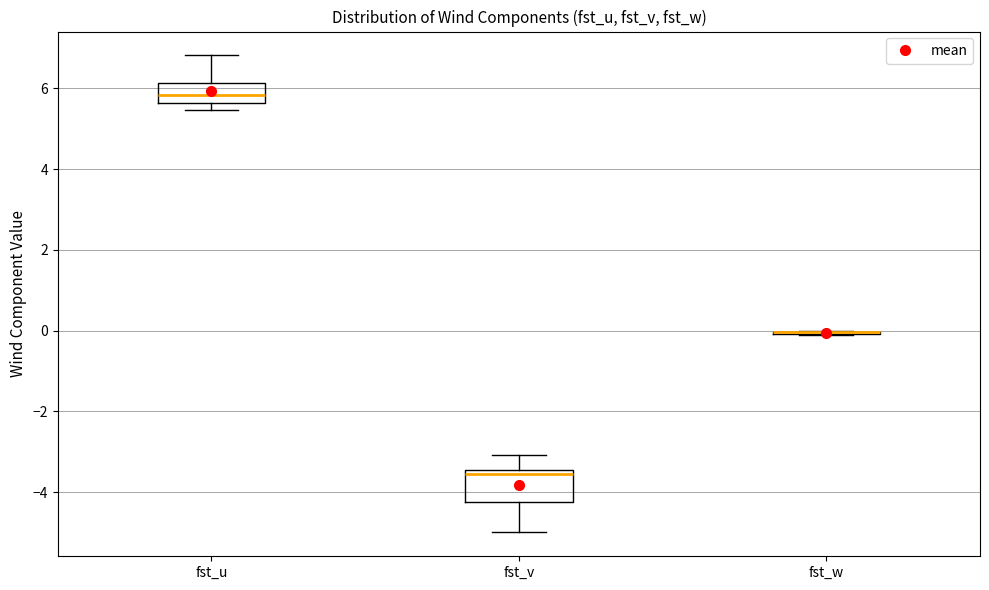

Reading left to right, transcribe this box plot: for each box, give where its median line is, the range the box spans, and where its two whiskers end, as read against the y-axis. The values are not printed on the chart, so give them approximately, as read against the axis.

fst_u: median 5.8, box 5.6 to 6.2, whiskers 5.4 to 6.8
fst_v: median -3.6, box -4.2 to -3.4, whiskers -5.0 to -3.0
fst_w: box collapsed to a line at 0.0, whiskers -0.2 to 0.0